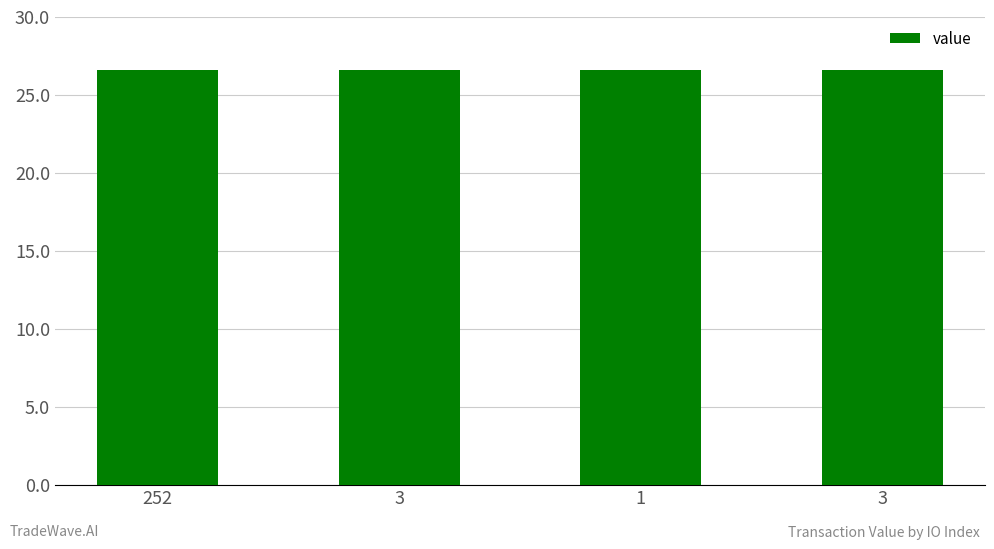

Reading right to left, list all the values displayed in this chart.

3=26.6	1=26.6	3=26.5	252=26.5